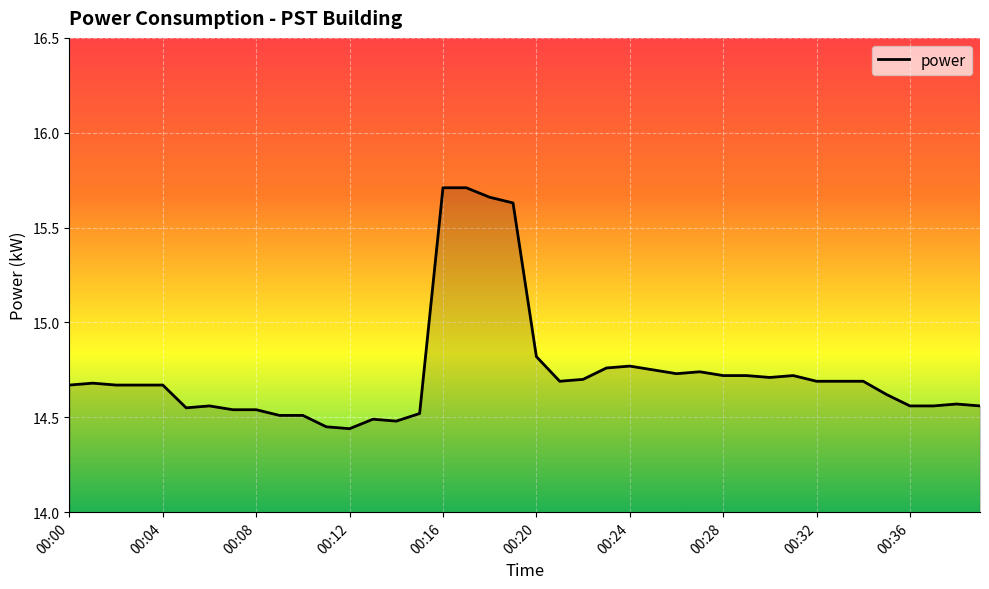

What is the difference between the maximum and second lowest values?

1.3